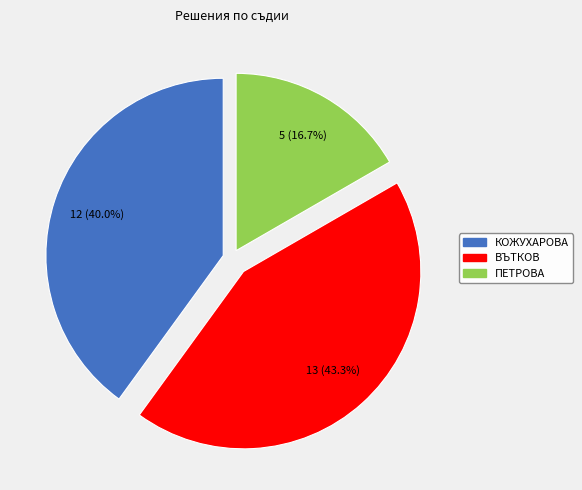

Count the number of slices in the pie.

3